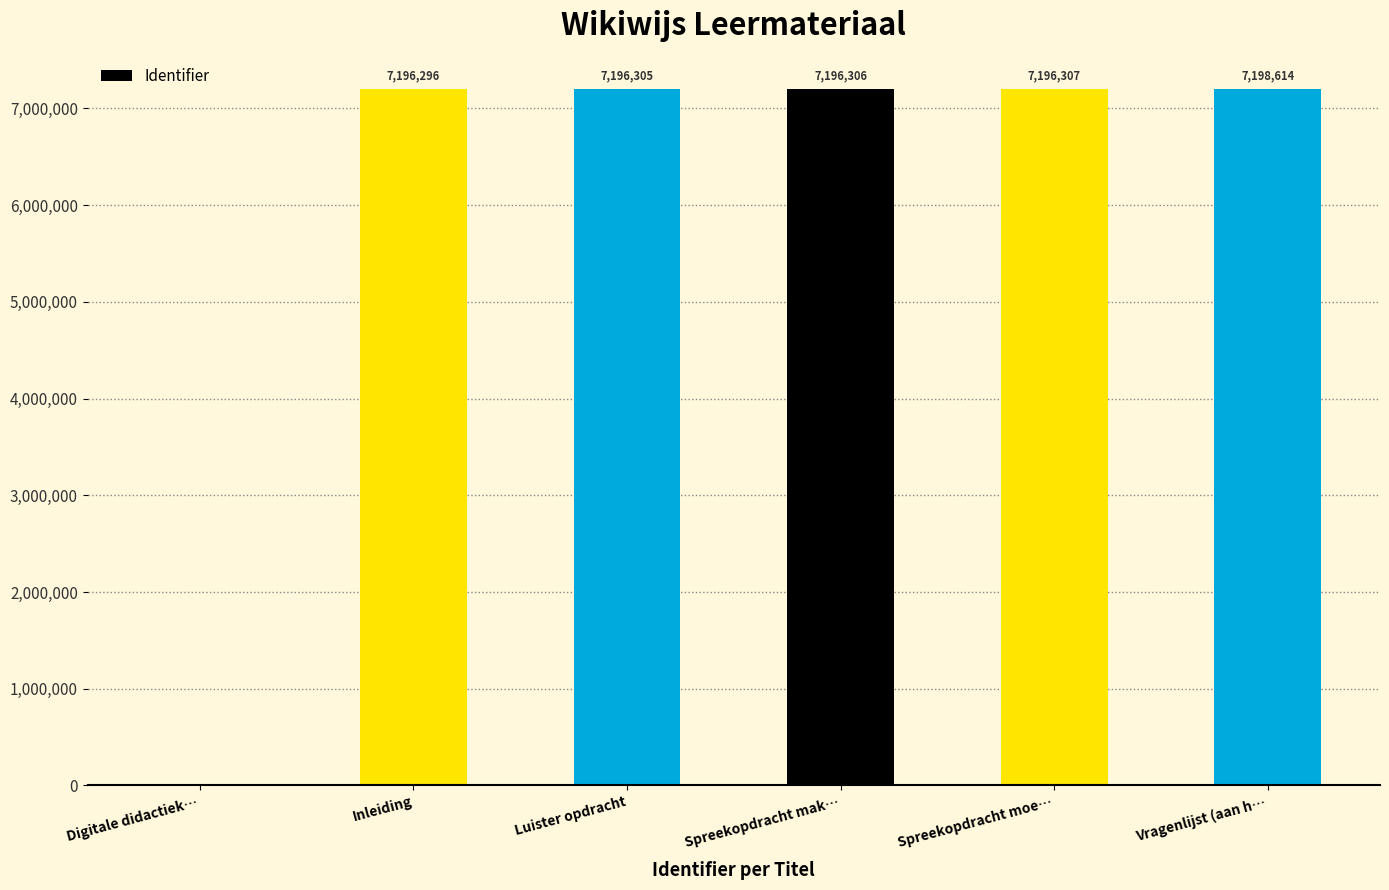

Are the bars horizontal?

No